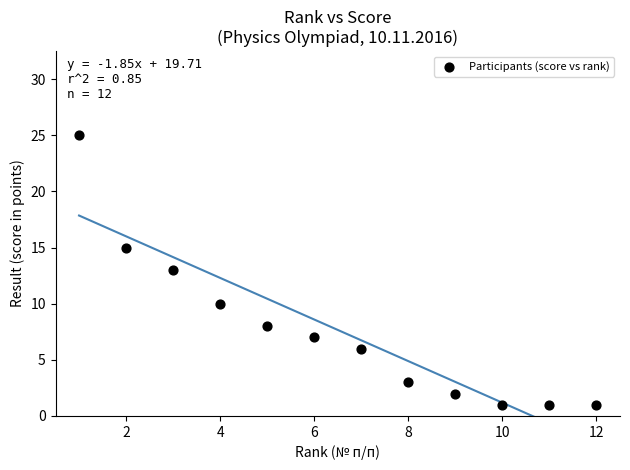

What is the range of Y values (max minus min)?

24